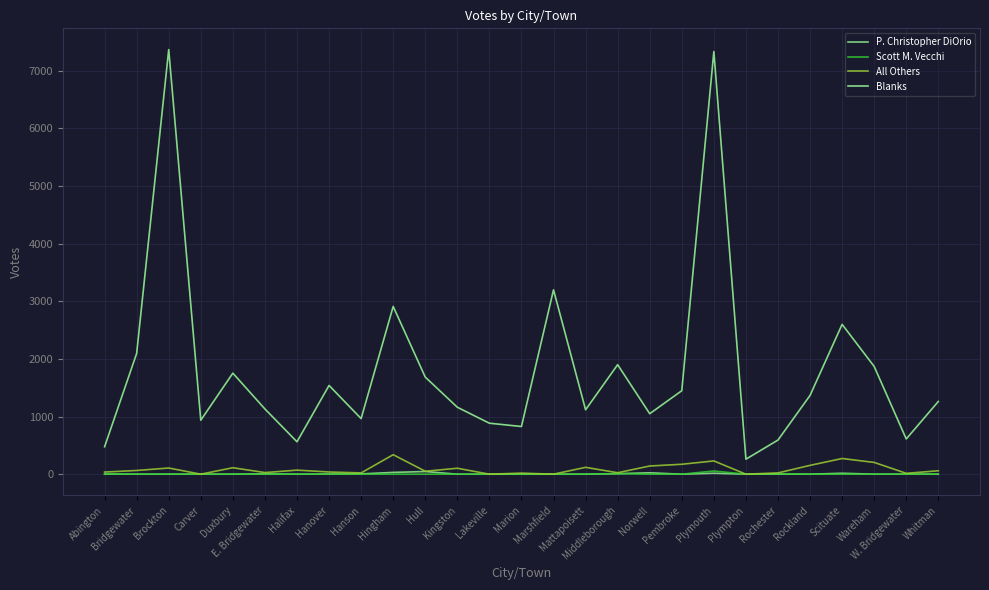

Is it true that Blanks equals 598 at Hanover?

False